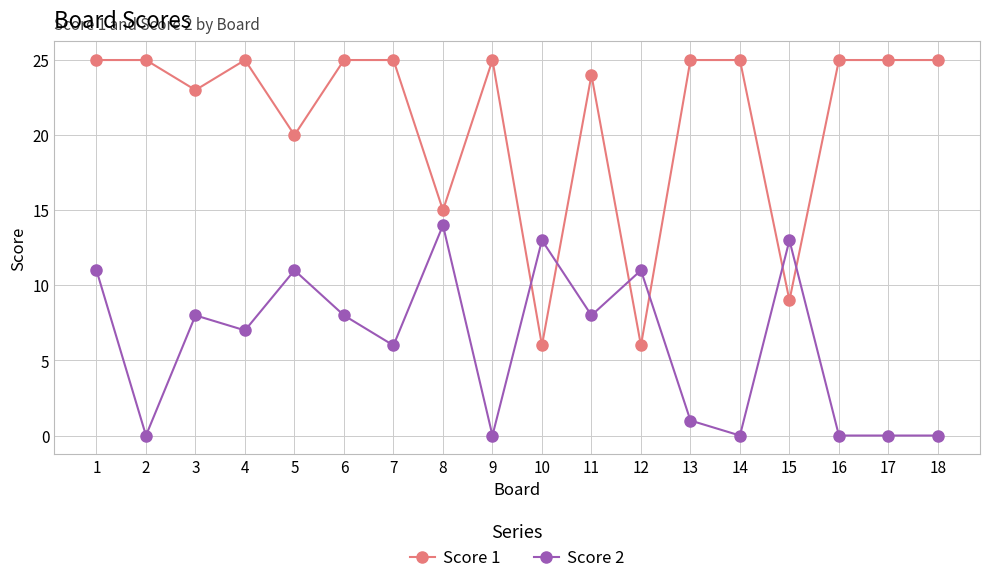

What is the sum of the Score 1 values at 8 and 3?

38